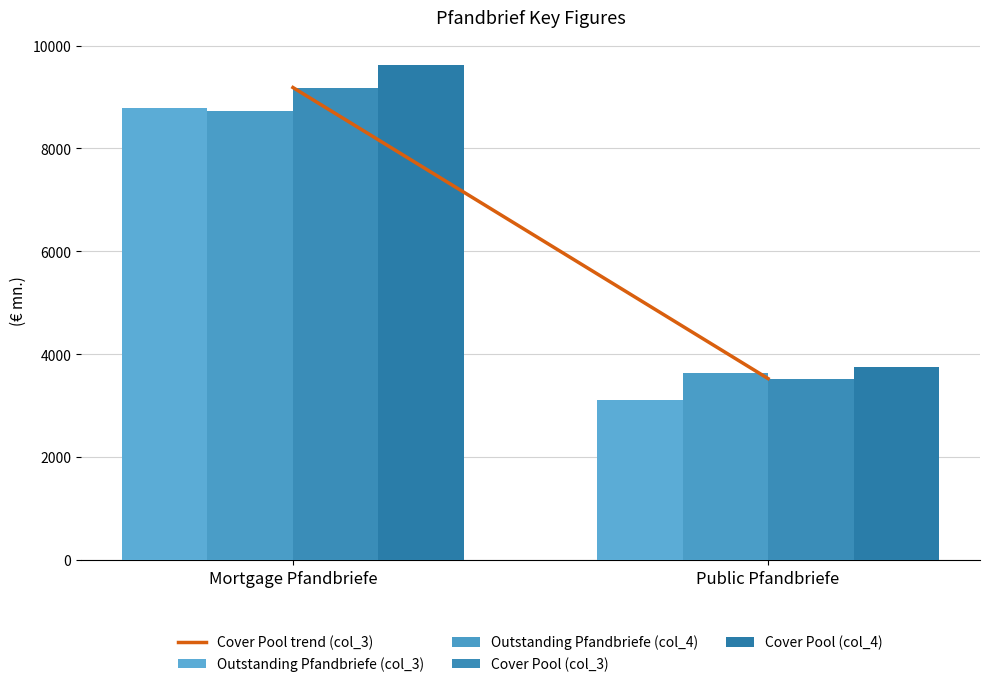

Reading left to right, what are all the values shown in this chart?

Cover Pool trend (col_3): 9185.0	3527.9
Outstanding Pfandbriefe (col_3): 8789.6	3105.2
Outstanding Pfandbriefe (col_4): 8727.7	3636.1
Cover Pool (col_3): 9185.0	3527.9
Cover Pool (col_4): 9628.7	3754.4